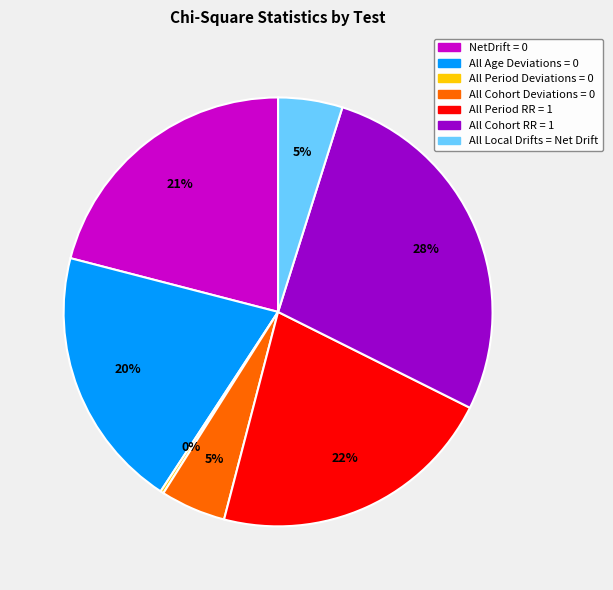

Is there any slice that represents more than half of the pie?

No